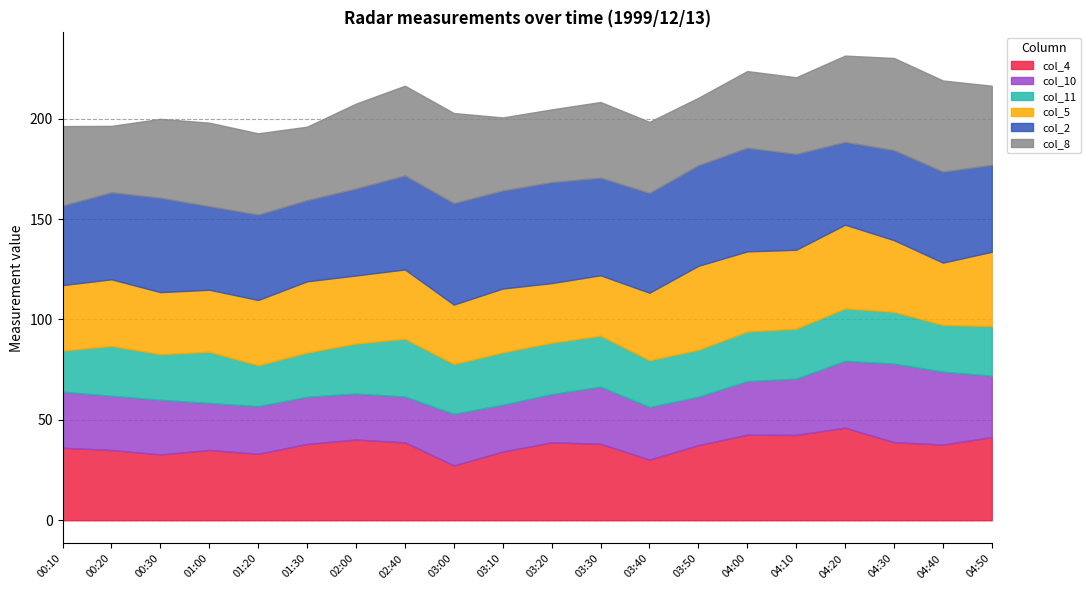

Which series has the largest range (max minus min)?

col_4